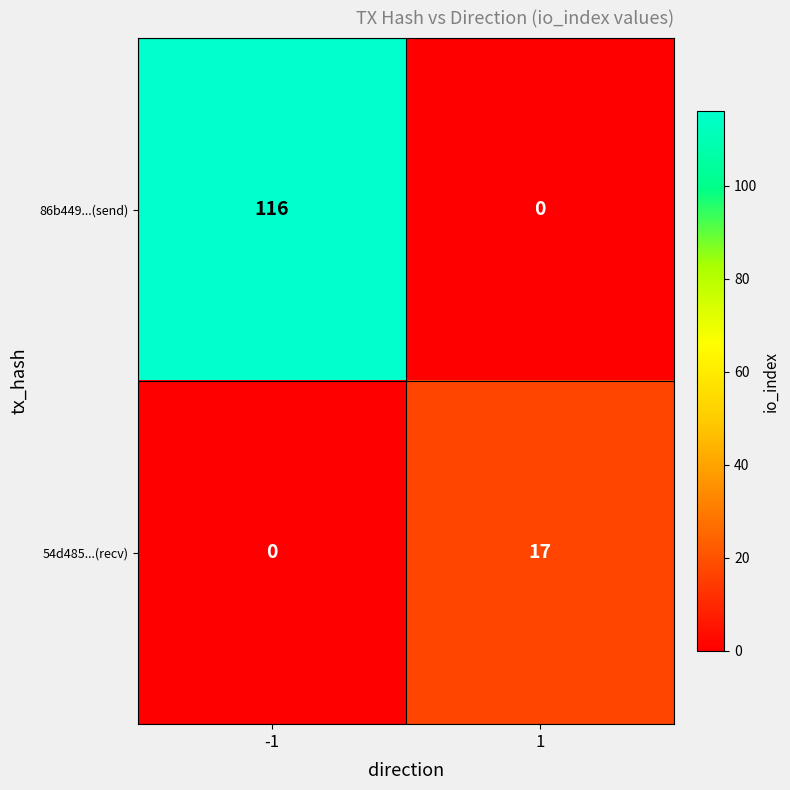

At which category is the sum across all series the highest?

-1